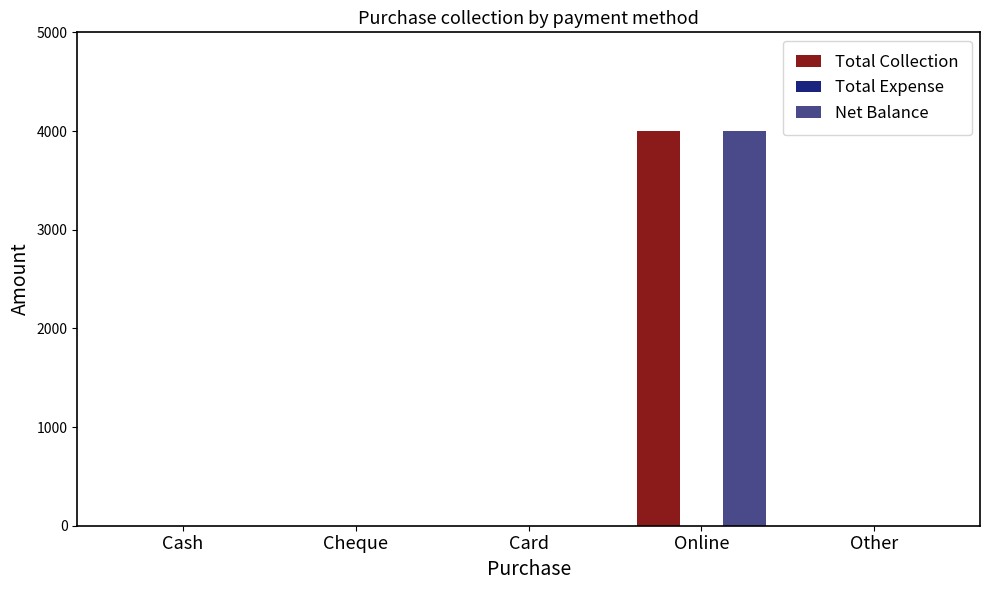

At which category is the sum across all series the highest?

Online